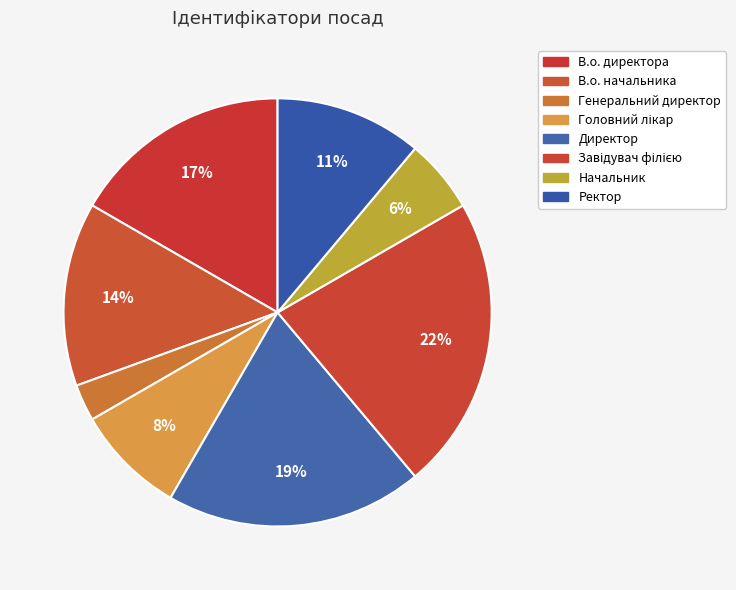

To the nearest percent, what is the average slice percentage?

12%